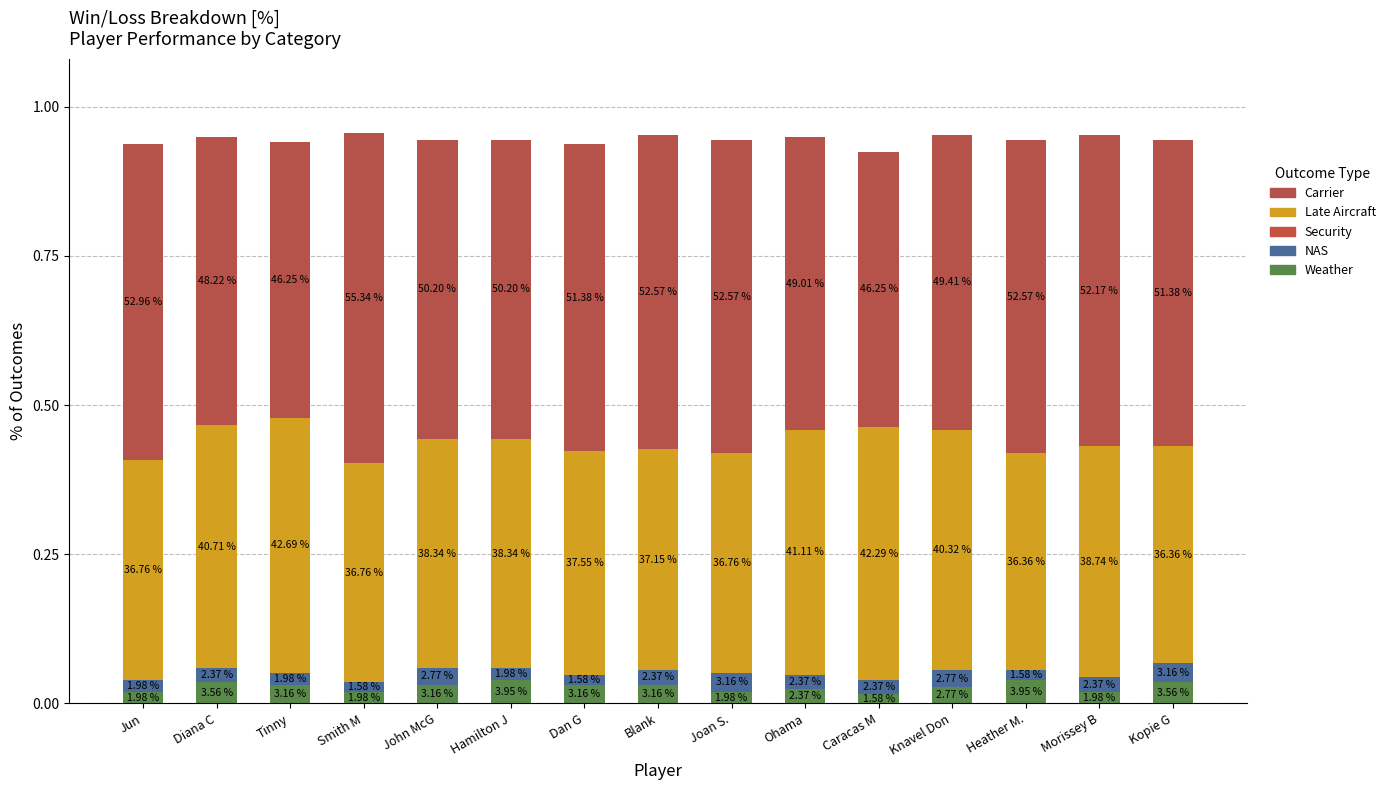

Which series changed the most between Jun and Blank?

Weather